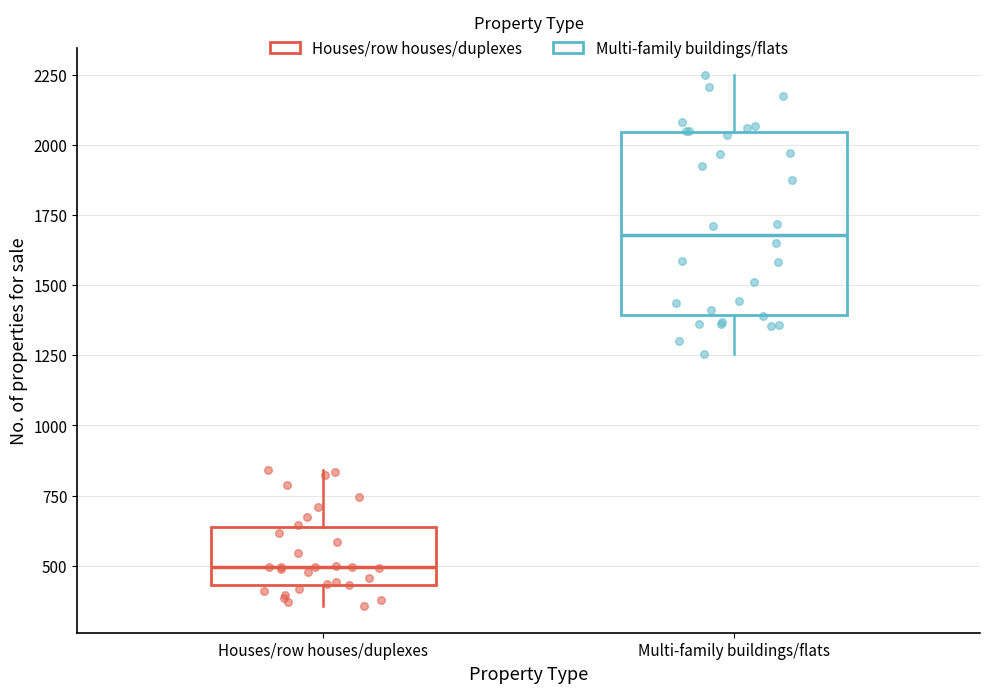

Reading left to right, transcribe this box plot: for each box, give where its median line is, the range the box spans, and where its two whiskers end, as read against the y-axis. The values are not printed on the chart, so give them approximately, as read against the axis.

Houses/row houses/duplexes: median 500, box 450 to 650, whiskers 350 to 850
Multi-family buildings/flats: median 1700, box 1400 to 2050, whiskers 1250 to 2250